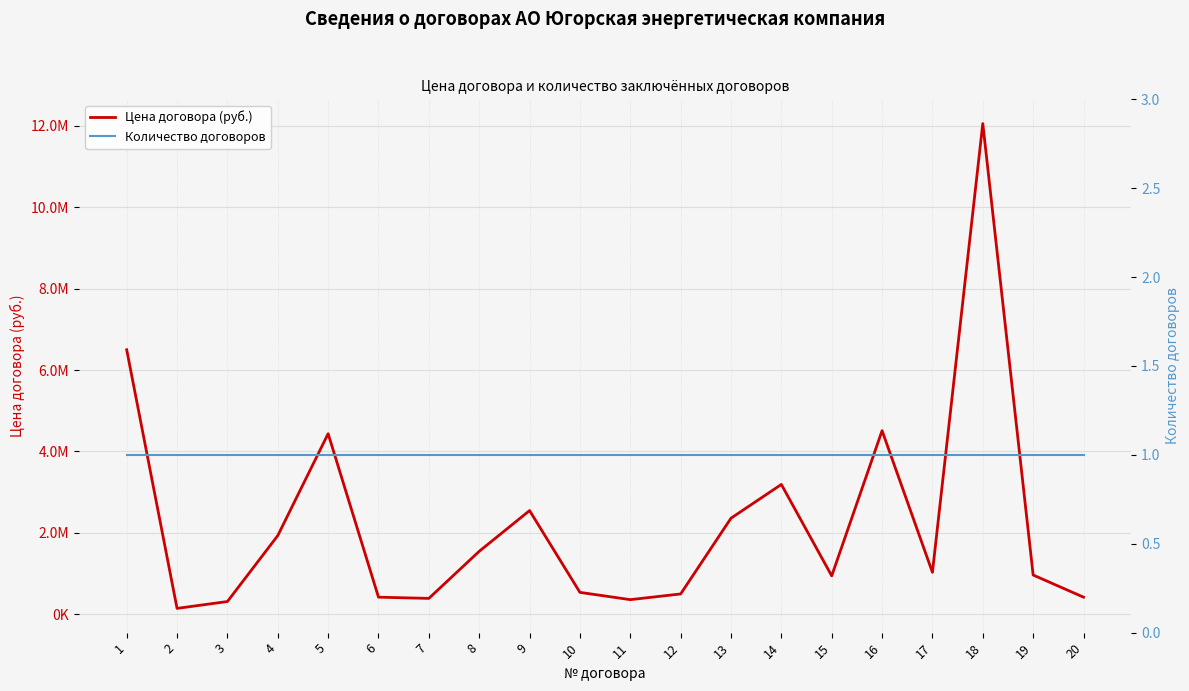

What is the value of the Количество договоров point at the 10th from the left?

1.0